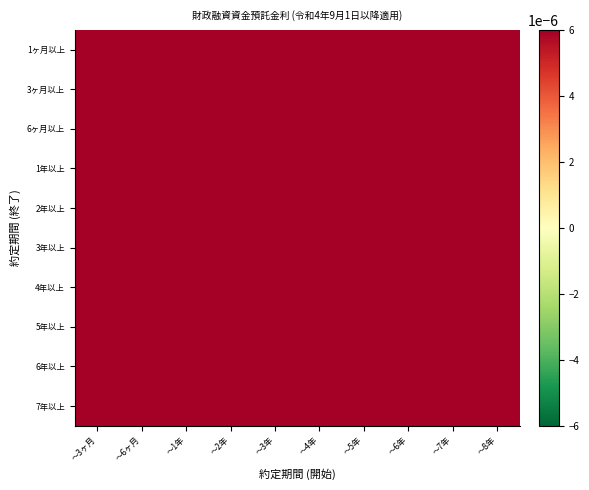

Reading left to right, what are all the values shown in this chart?

1ヶ月以上: ～3ヶ月=0.0	～6ヶ月=0.0	～1年=0.0	～2年=0.0	～3年=0.0	～4年=0.0	～5年=0.0	～6年=0.0	～7年=0.0	～8年=0.0
3ヶ月以上: ～3ヶ月=0.0	～6ヶ月=0.0	～1年=0.0	～2年=0.0	～3年=0.0	～4年=0.0	～5年=0.0	～6年=0.0	～7年=0.0	～8年=0.0
6ヶ月以上: ～3ヶ月=0.0	～6ヶ月=0.0	～1年=0.0	～2年=0.0	～3年=0.0	～4年=0.0	～5年=0.0	～6年=0.0	～7年=0.0	～8年=0.0
1年以上: ～3ヶ月=0.0	～6ヶ月=0.0	～1年=0.0	～2年=0.0	～3年=0.0	～4年=0.0	～5年=0.0	～6年=0.0	～7年=0.0	～8年=0.0
2年以上: ～3ヶ月=0.0	～6ヶ月=0.0	～1年=0.0	～2年=0.0	～3年=0.0	～4年=0.0	～5年=0.0	～6年=0.0	～7年=0.0	～8年=0.0
3年以上: ～3ヶ月=0.0	～6ヶ月=0.0	～1年=0.0	～2年=0.0	～3年=0.0	～4年=0.0	～5年=0.0	～6年=0.0	～7年=0.0	～8年=0.0
4年以上: ～3ヶ月=0.0	～6ヶ月=0.0	～1年=0.0	～2年=0.0	～3年=0.0	～4年=0.0	～5年=0.0	～6年=0.0	～7年=0.0	～8年=0.0
5年以上: ～3ヶ月=0.0	～6ヶ月=0.0	～1年=0.0	～2年=0.0	～3年=0.0	～4年=0.0	～5年=0.0	～6年=0.0	～7年=0.0	～8年=0.0
6年以上: ～3ヶ月=0.0	～6ヶ月=0.0	～1年=0.0	～2年=0.0	～3年=0.0	～4年=0.0	～5年=0.0	～6年=0.0	～7年=0.0	～8年=0.0
7年以上: ～3ヶ月=0.0	～6ヶ月=0.0	～1年=0.0	～2年=0.0	～3年=0.0	～4年=0.0	～5年=0.0	～6年=0.0	～7年=0.0	～8年=0.0